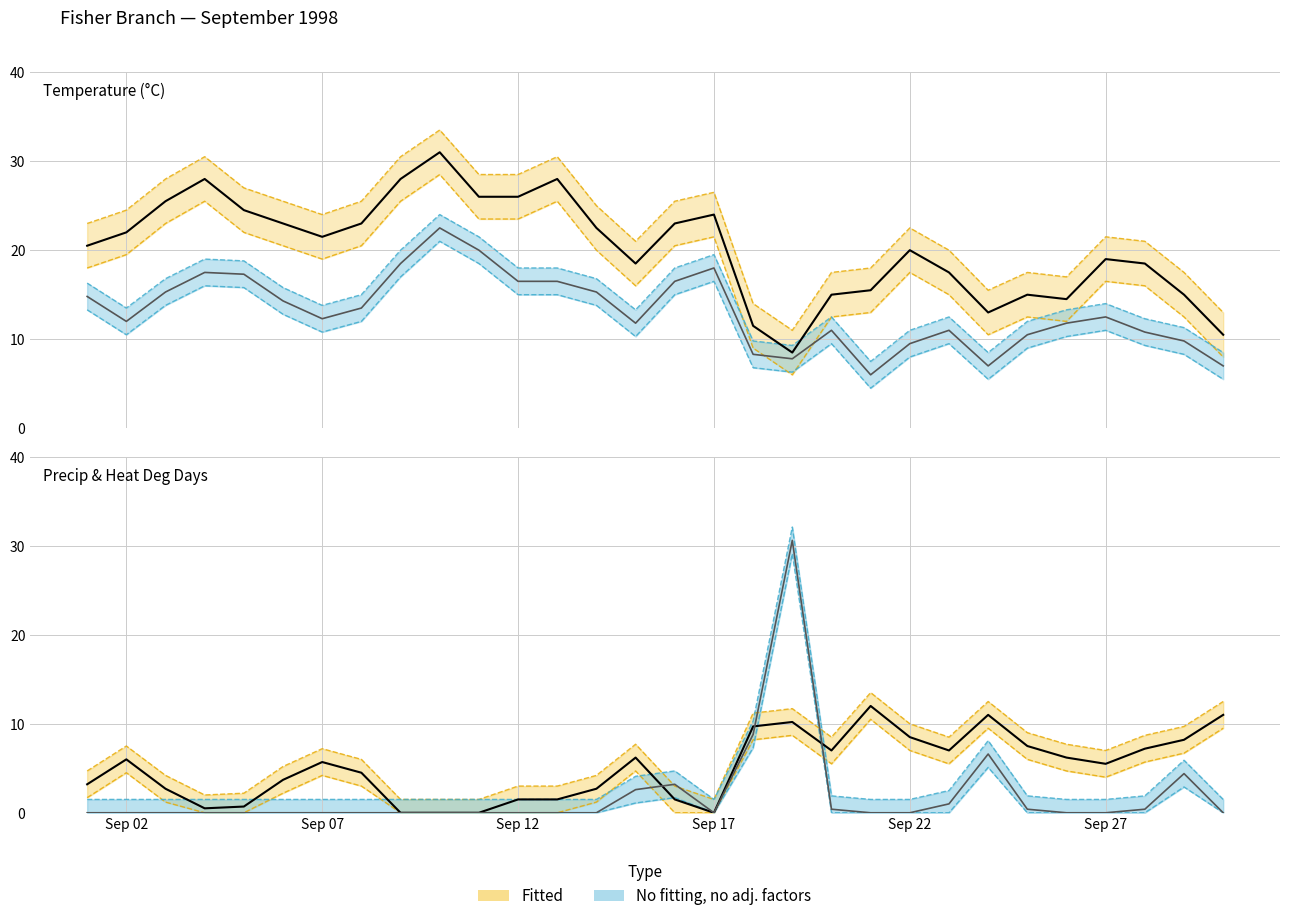

How many data points in Heat Deg Days central are above 5?

16